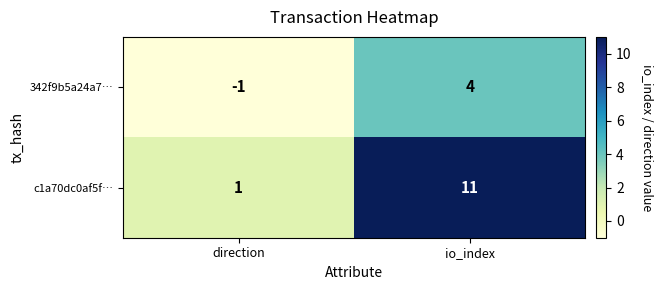

What is the sum of the 342f9b5a24a7… values at io_index and direction?

3